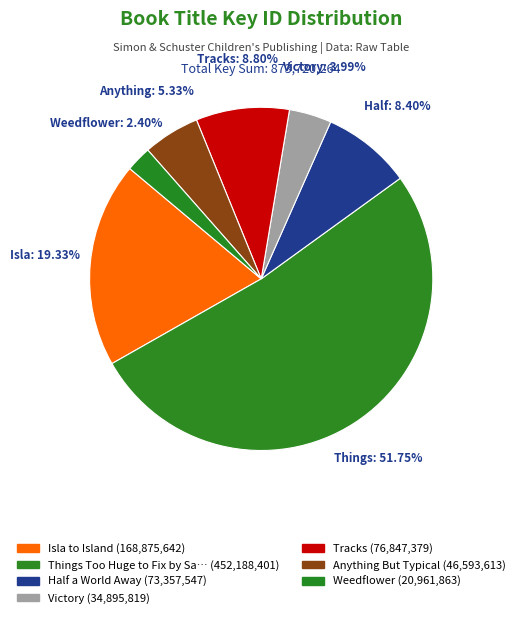

Which category has the smallest portion of the pie?

Weedflower